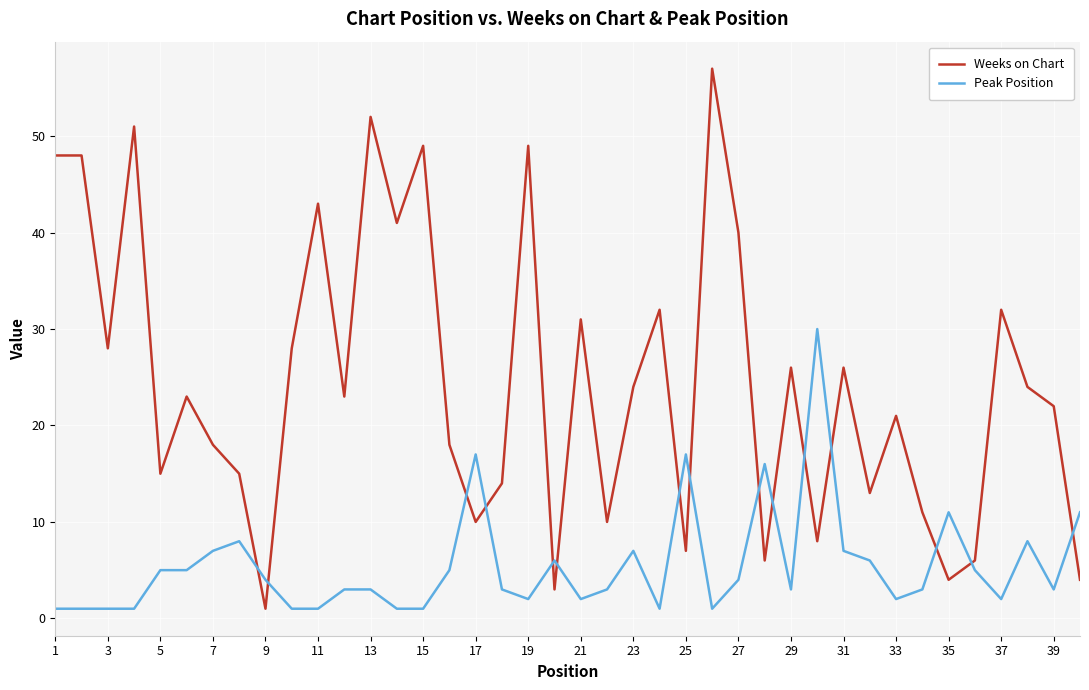

Which series has the largest total across all categories?

Weeks on Chart